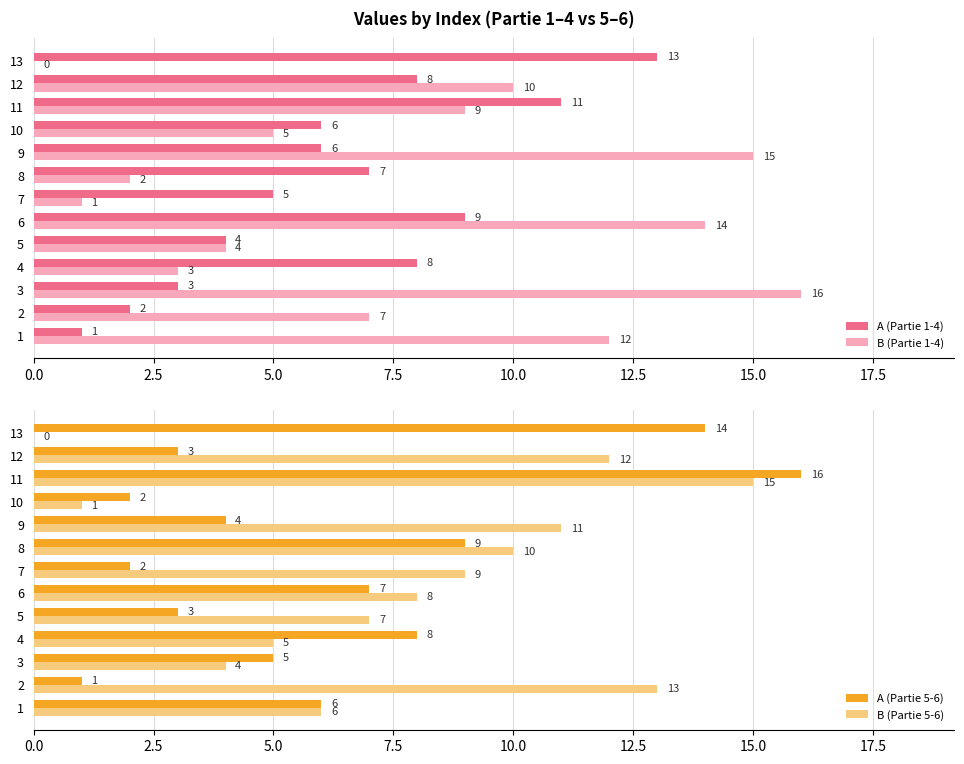

Is the value of A (Partie 1-4) at 2 greater than the value of B (Partie 1-4) at 5?

No